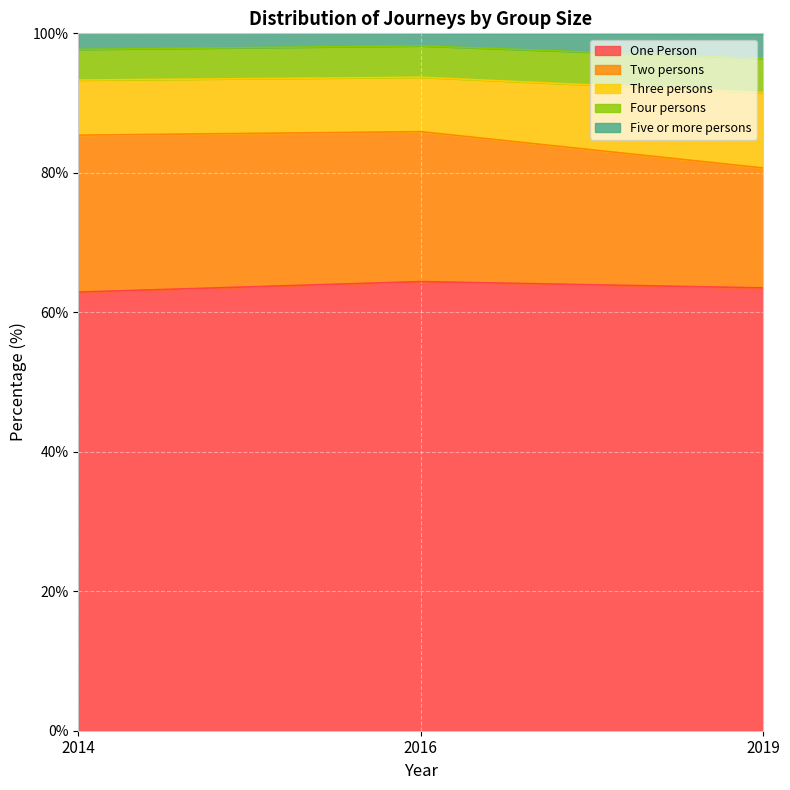

What is the highest value of the One Person series?

64.4